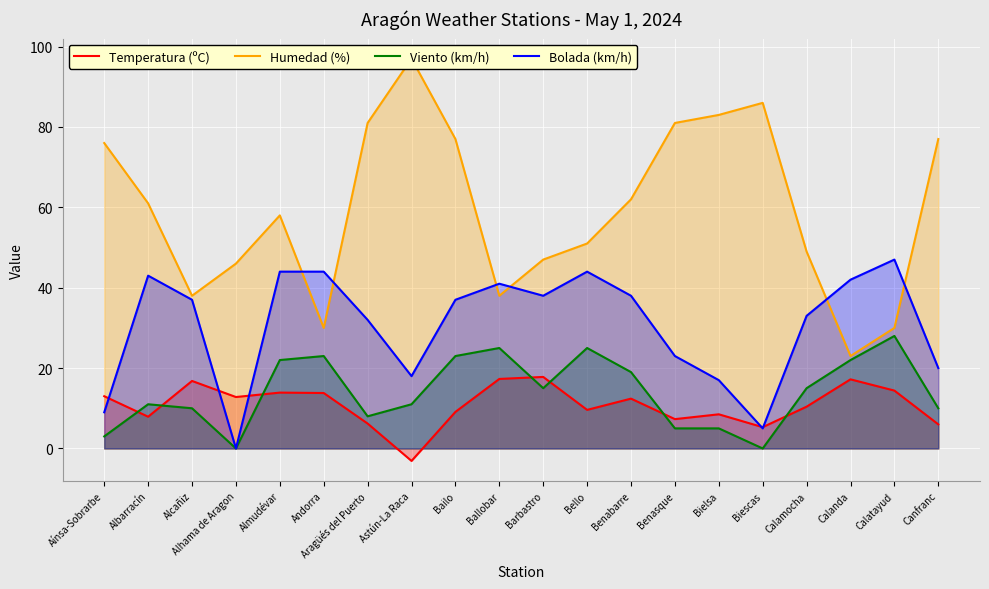

What is the total value across all series at Alhama de Aragon?

58.8